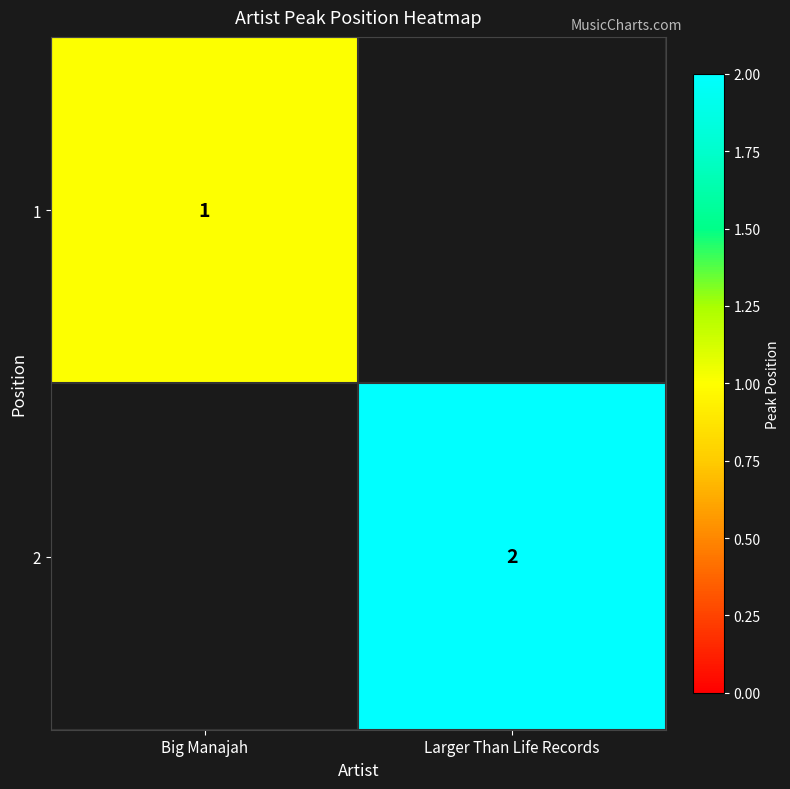

The 2 series shows 2 at Larger Than Life Records. True or false?

True